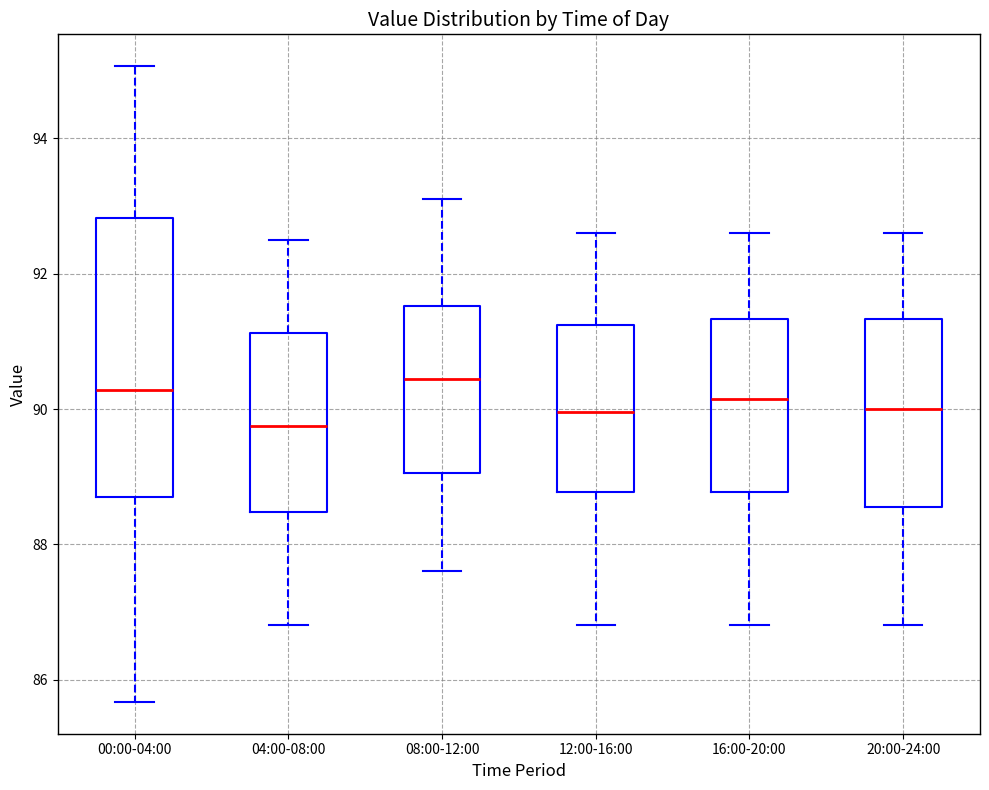

Reading left to right, read every box against the y-axis: the position of its median line, the range the box covers, and the ends of its whiskers. The values are not printed on the chart, so give them approximately, as read against the axis.

00:00-04:00: median 90.2, box 88.6 to 92.8, whiskers 85.6 to 95.0
04:00-08:00: median 89.8, box 88.4 to 91.2, whiskers 86.8 to 92.6
08:00-12:00: median 90.4, box 89.0 to 91.6, whiskers 87.6 to 93.2
12:00-16:00: median 90.0, box 88.8 to 91.2, whiskers 86.8 to 92.6
16:00-20:00: median 90.2, box 88.8 to 91.4, whiskers 86.8 to 92.6
20:00-24:00: median 90.0, box 88.6 to 91.4, whiskers 86.8 to 92.6